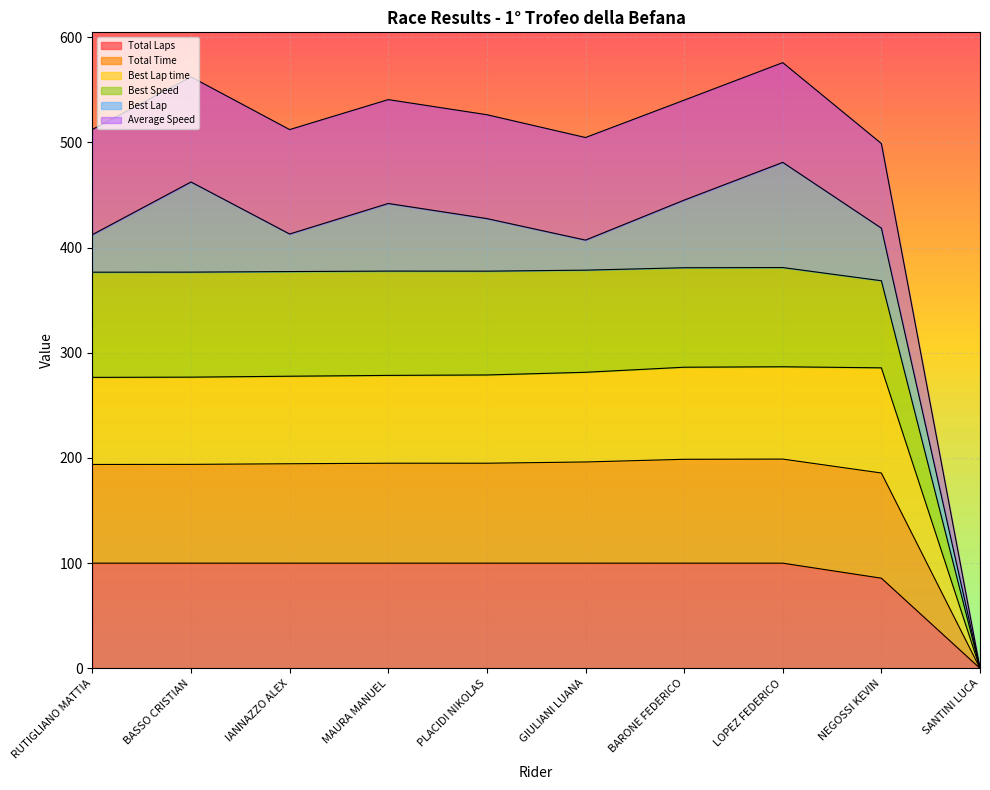

Which series has the largest total across all categories?

Average Speed